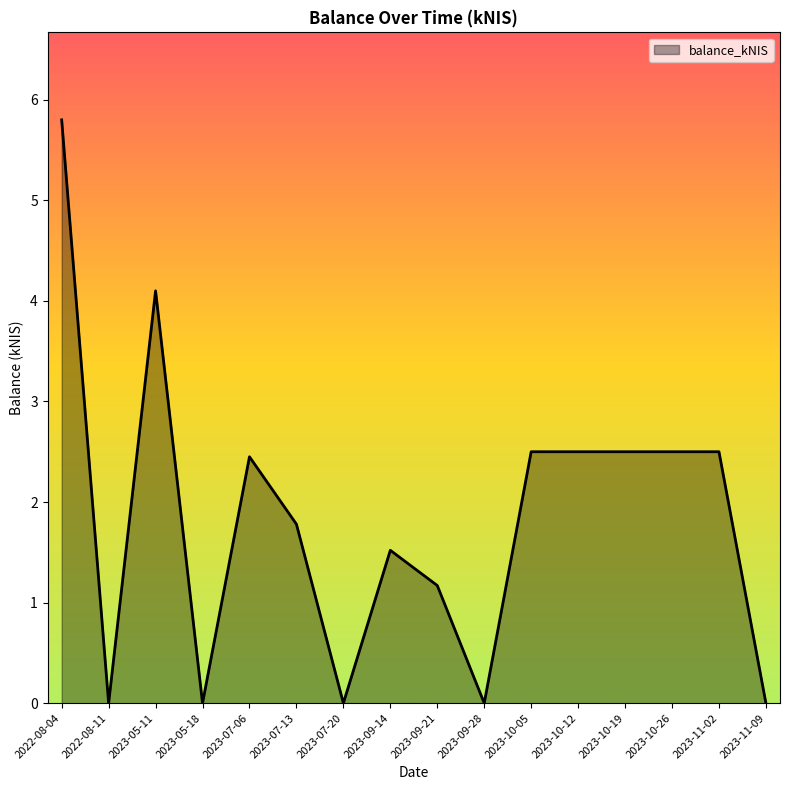

Is it true that the value at 2023-07-20 is 0.0?

True